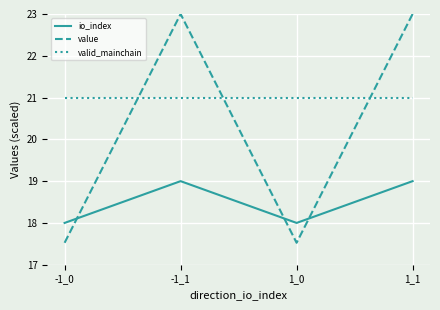

How many interior local peaks does the io_index series have?

1